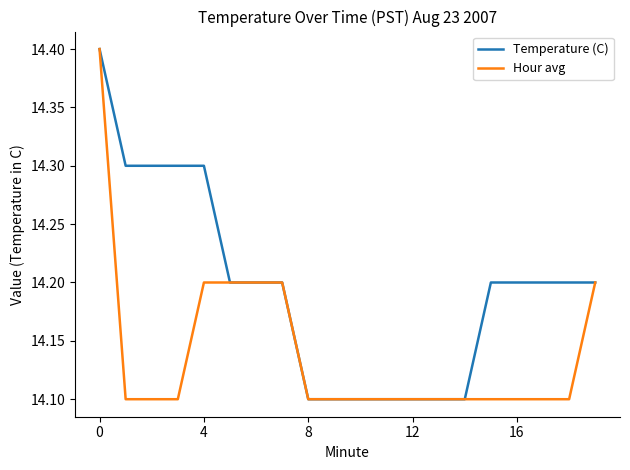

Reading right to left, transcribe all the data shown in this chart.

Temperature (C): 14.2	14.2	14.2	14.2	14.2	14.1	14.1	14.1	14.1	14.1	14.1	14.1	14.2	14.2	14.2	14.3	14.3	14.3	14.3	14.4
Hour avg: 14.2	14.1	14.1	14.1	14.1	14.1	14.1	14.1	14.1	14.1	14.1	14.1	14.2	14.2	14.2	14.2	14.1	14.1	14.1	14.4